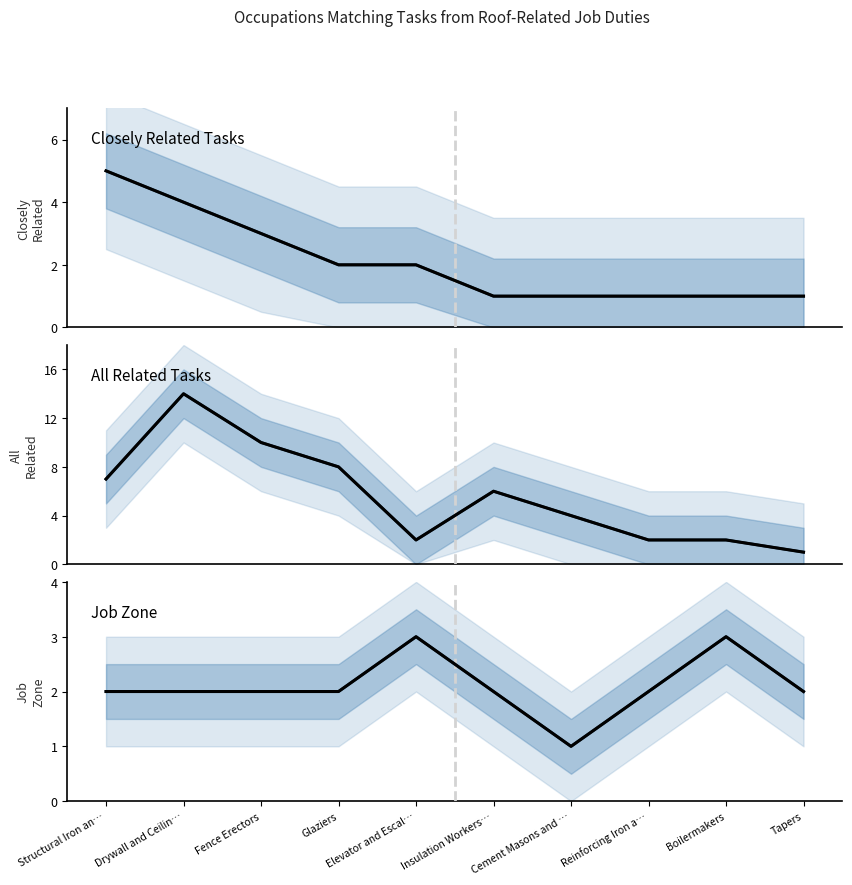

Is the value of All Related Tasks (trend) at Glaziers greater than the value of Closely Related Tasks at Fence Erectors?

Yes